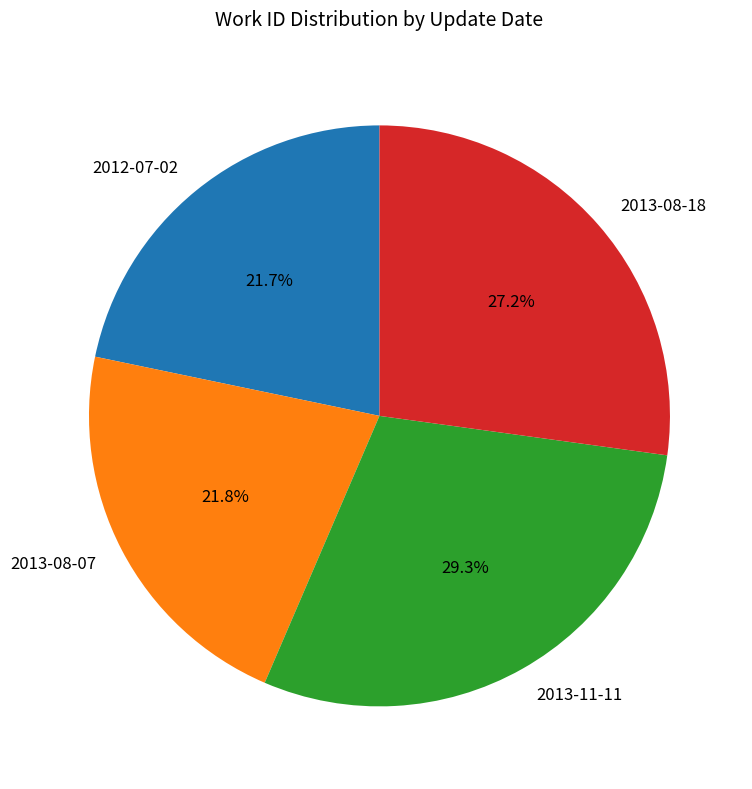

To the nearest percent, what percentage of the pie is 2013-08-18?

27%